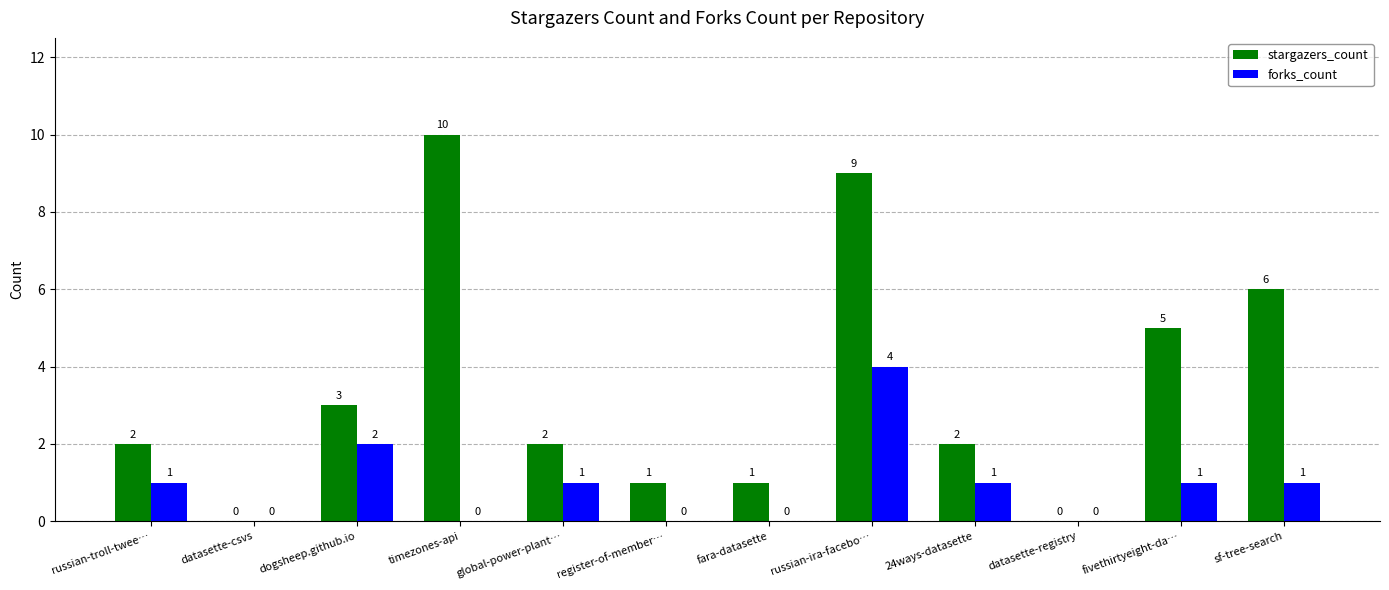

At which category is the sum across all series the highest?

russian-ira-facebo…